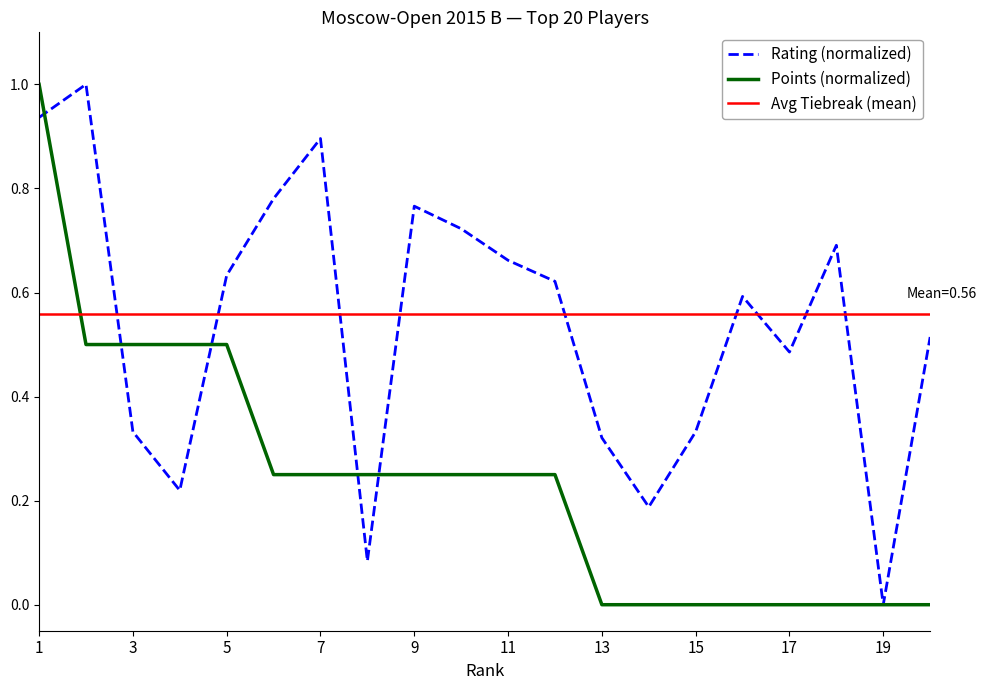

What is the highest value of the Rating (normalized) series?

1.0